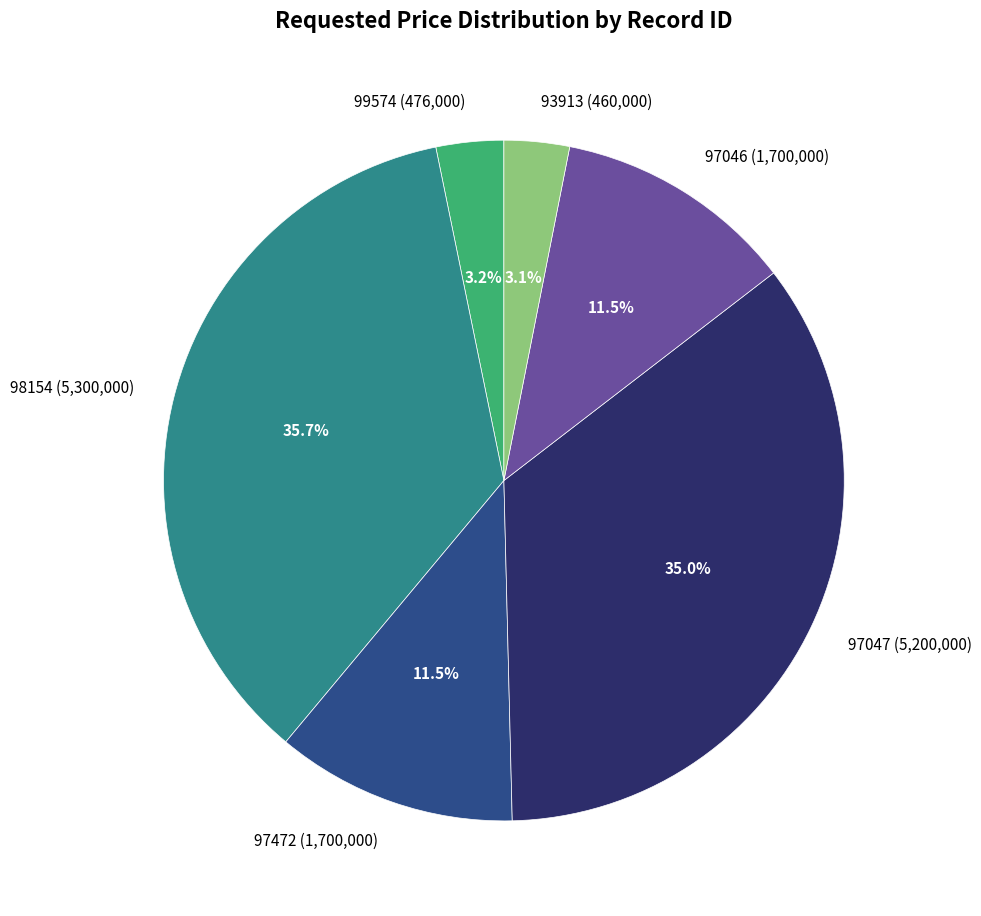

Count the number of slices in the pie.

6